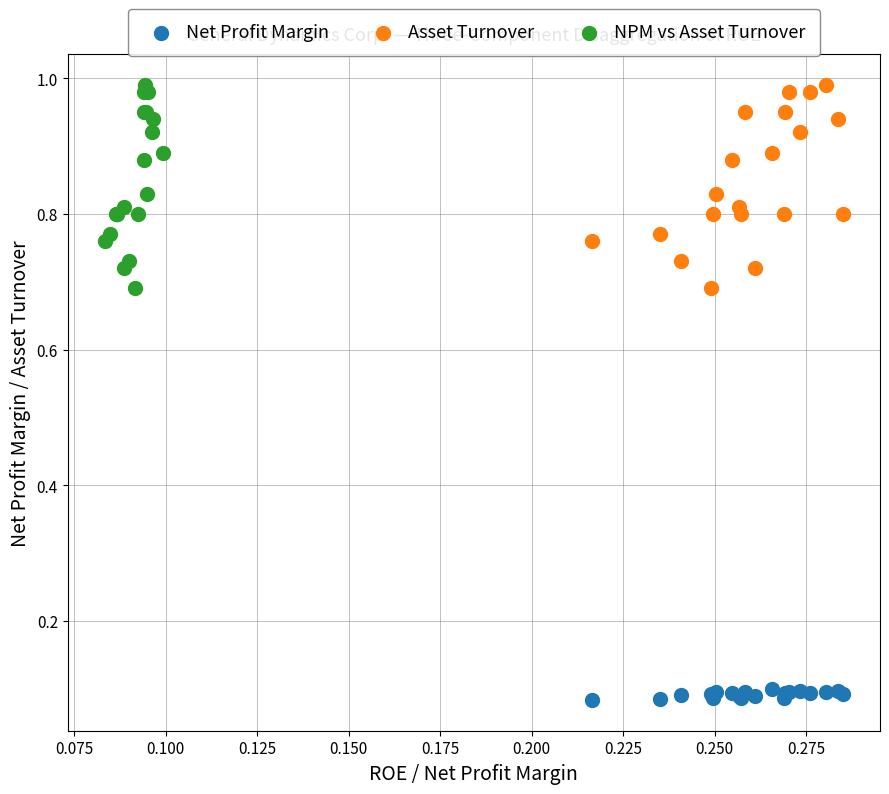

Which series contains the lowest Y value?

Net Profit Margin